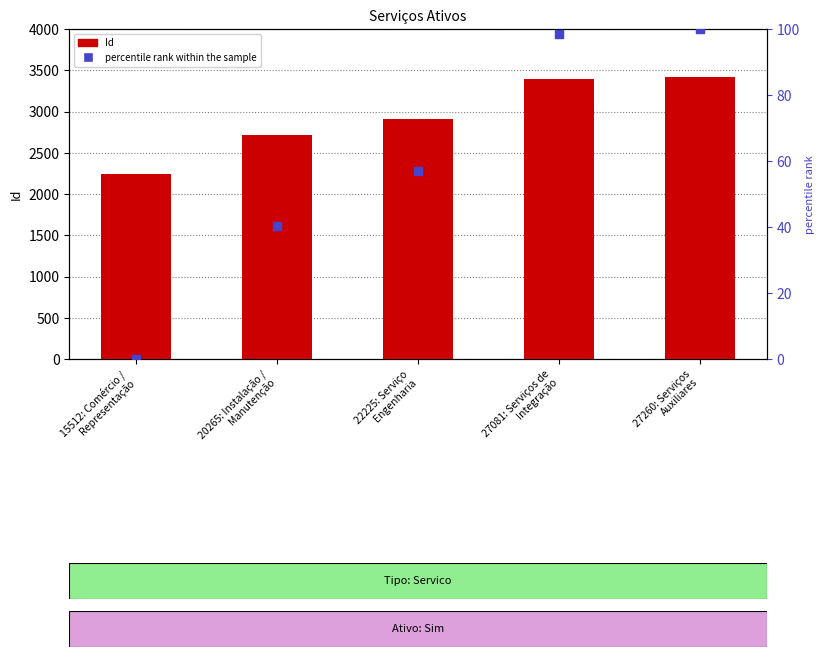

What is the total value across all series at 27260: Serviços
Auxiliares?

3514.0